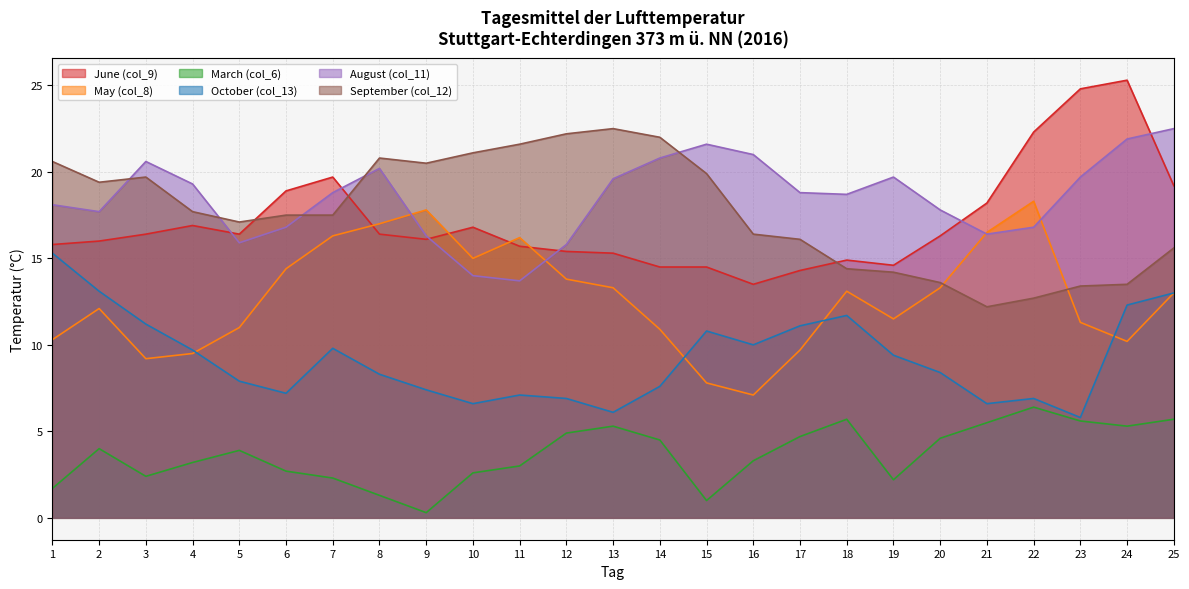

What is the difference between the maximum and minimum values in the October (col_13) series?

9.5